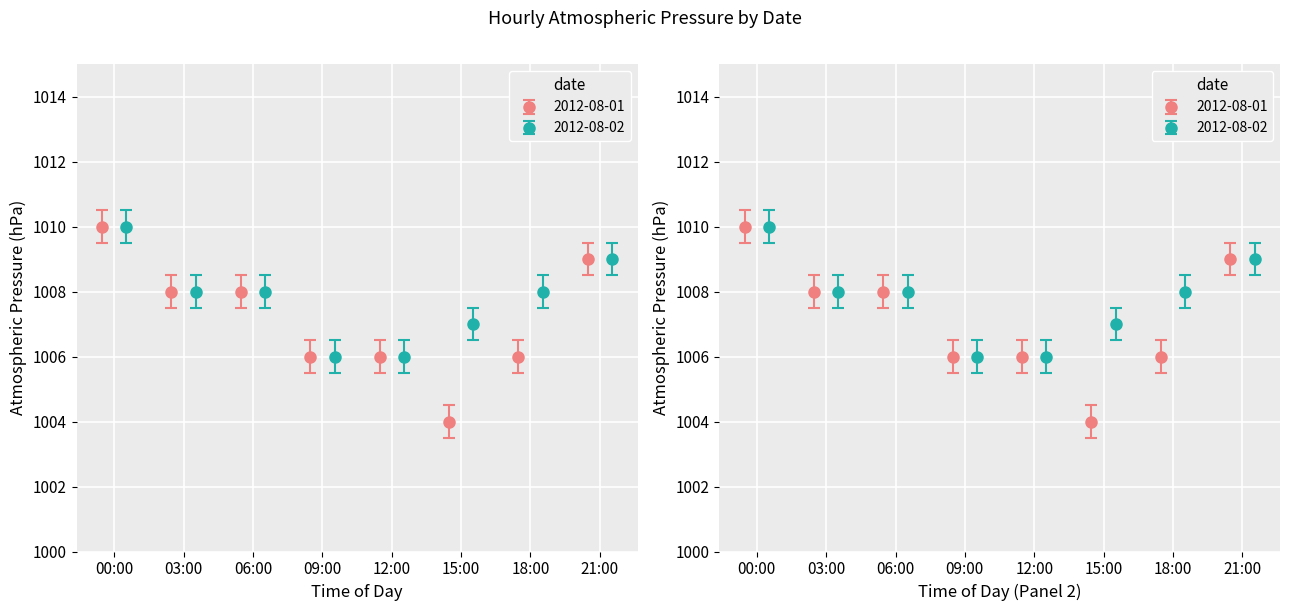

How many values in the 2012-08-02 series are below 1008?

3